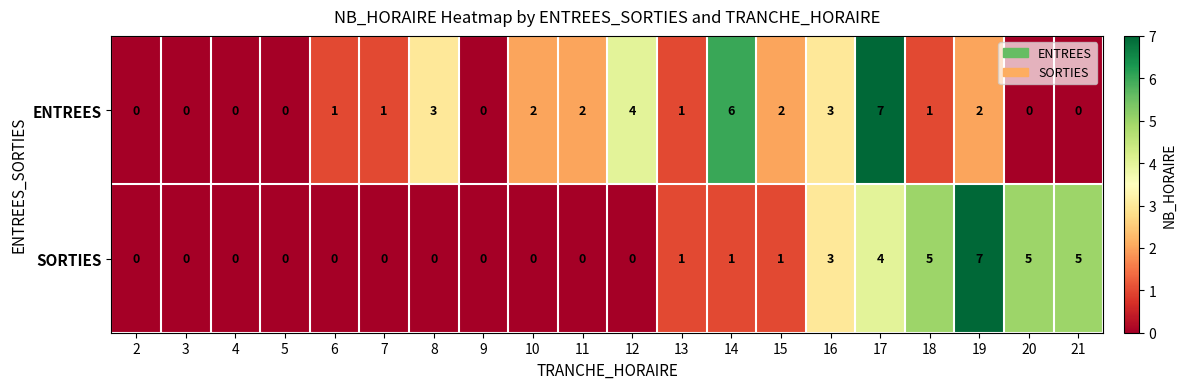

Which series has the largest total across all categories?

ENTREES